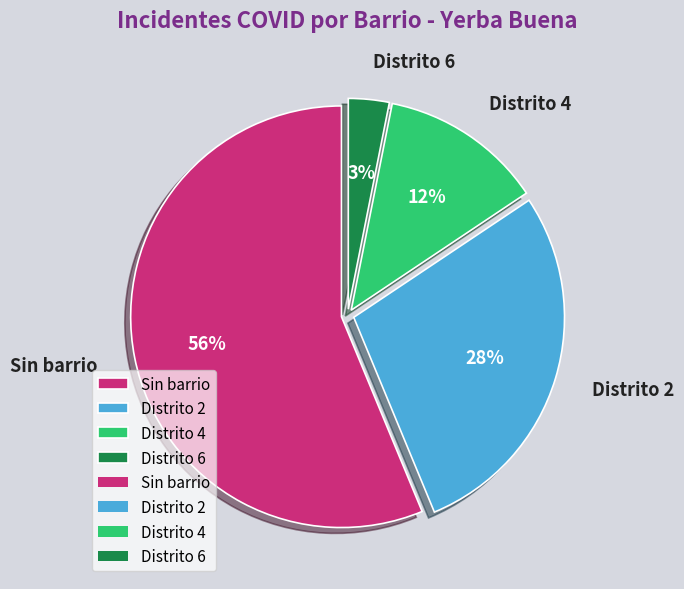

The Distrito 6 slice represents 3% of the pie. True or false?

True